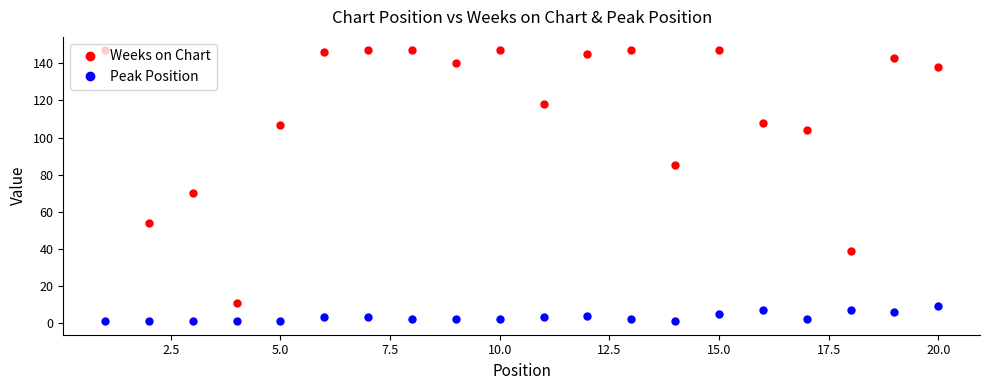

True or false: Peak Position and Weeks on Chart cross at least once.

False